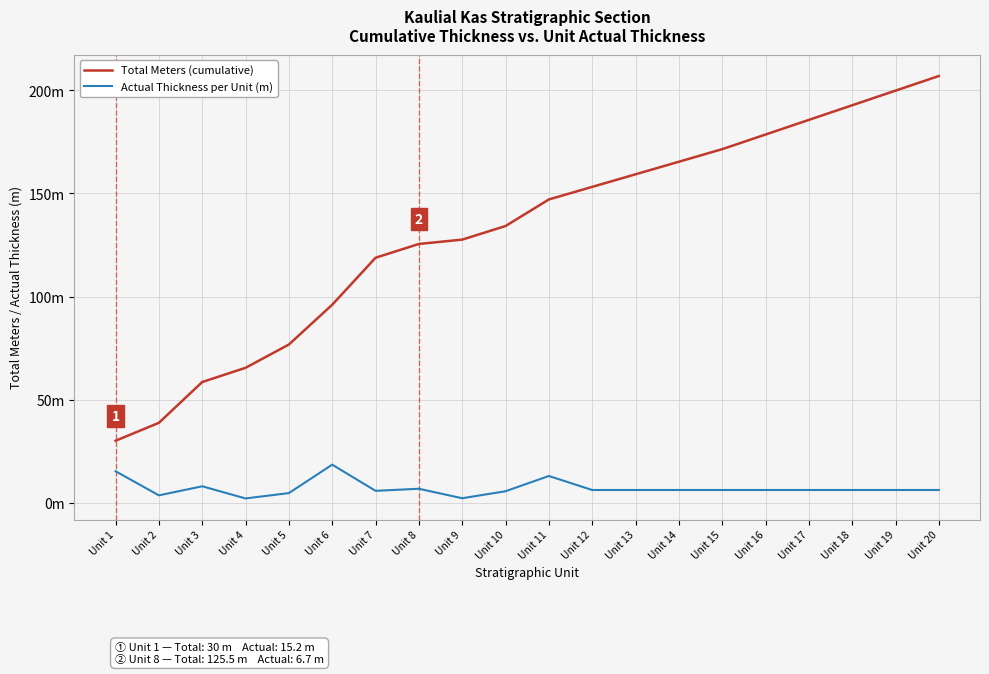

What are all the series names shown in the legend?

Total Meters (cumulative), Actual Thickness per Unit (m)